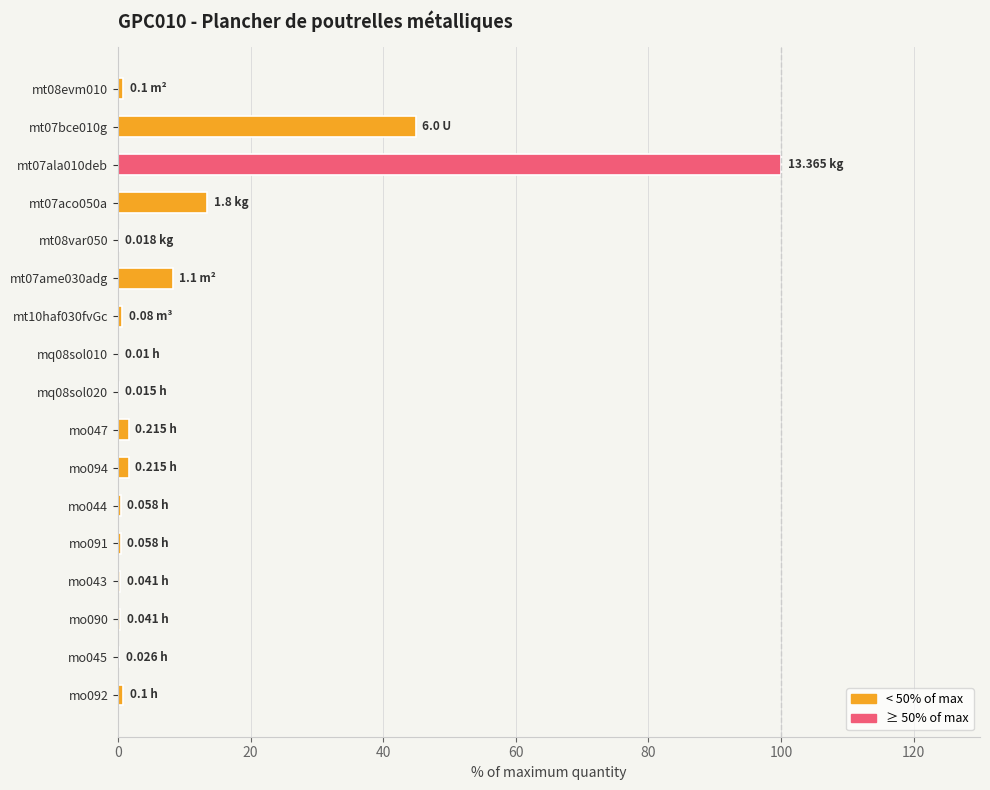

What is the sum of all values?

173.9